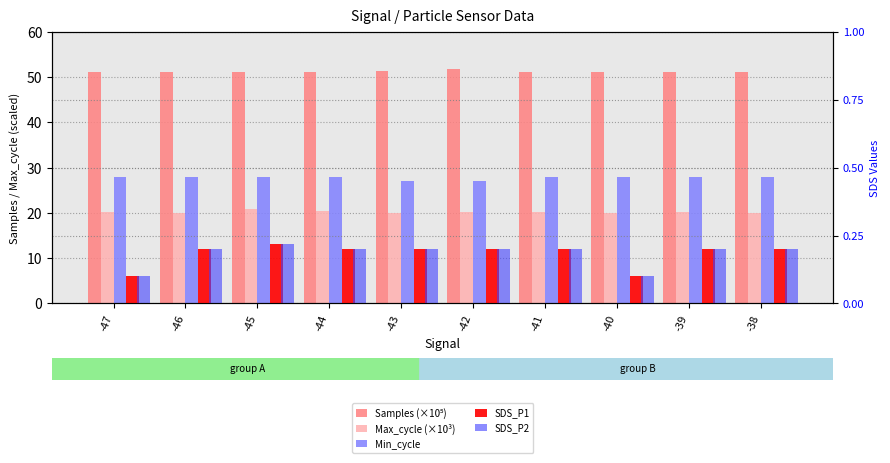

At which label does Samples (×10⁵) first exceed 51?

-47